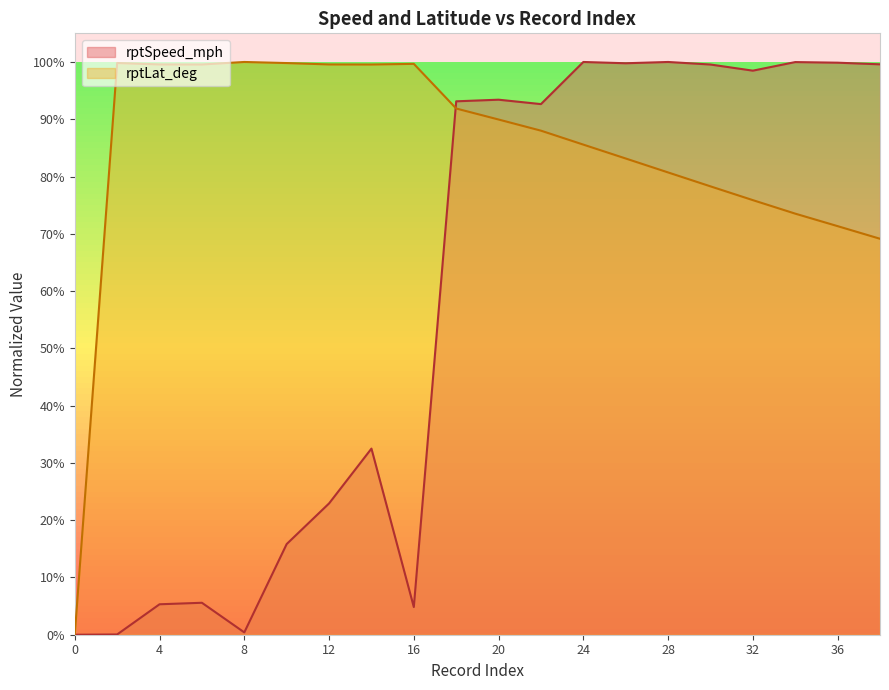

How many interior local valleys does the rptSpeed_mph series have?

5